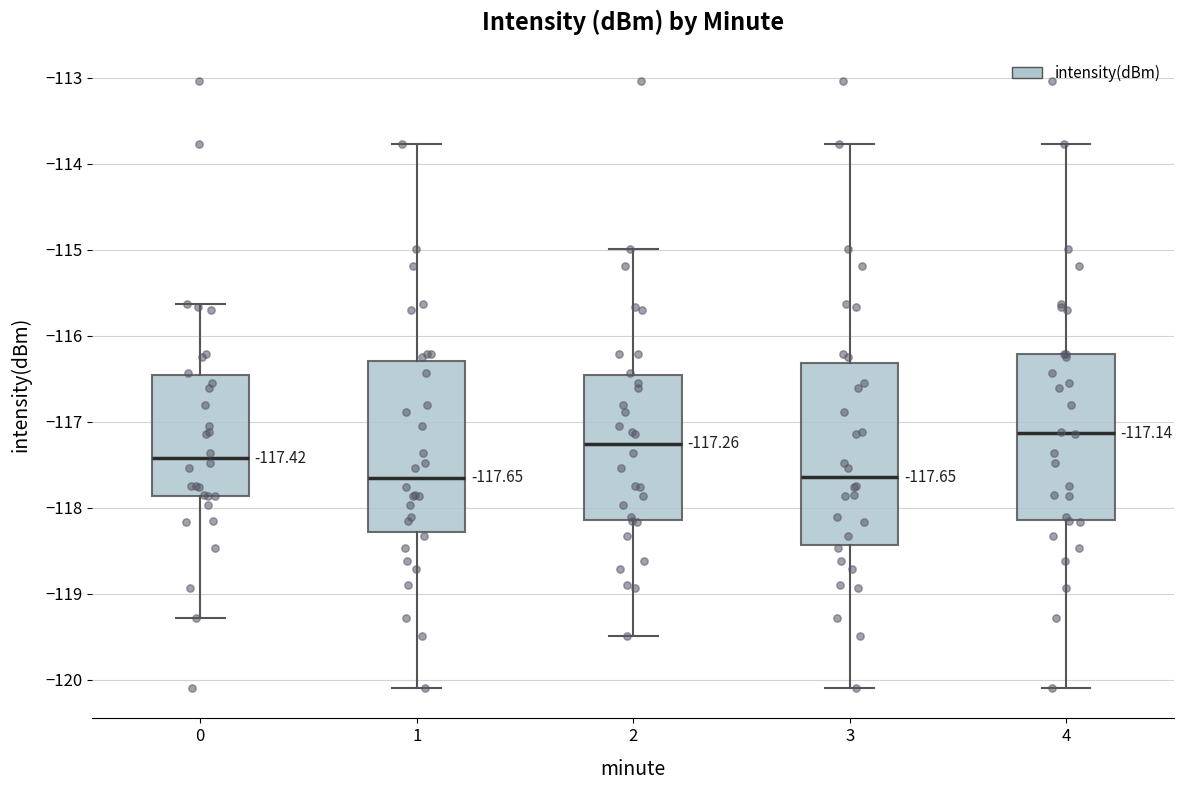

Which box is the tallest, from its lower edge to its upper edge?

3